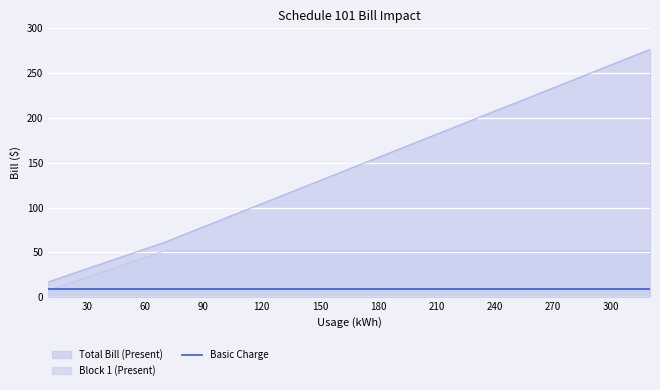

How many values in the Block 1 (Present) series exceed 51?

26